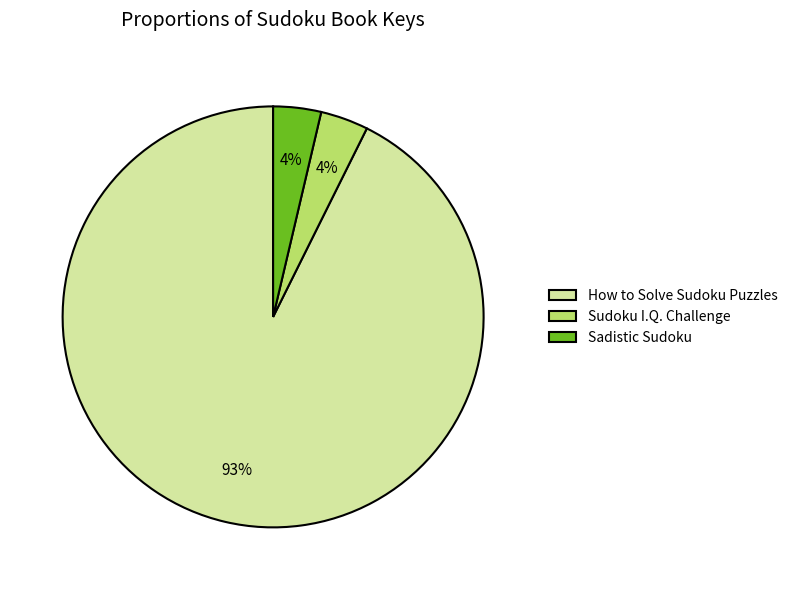

What is the ratio of the value at Sudoku I.Q. Challenge to the value at Sadistic Sudoku?

1.0